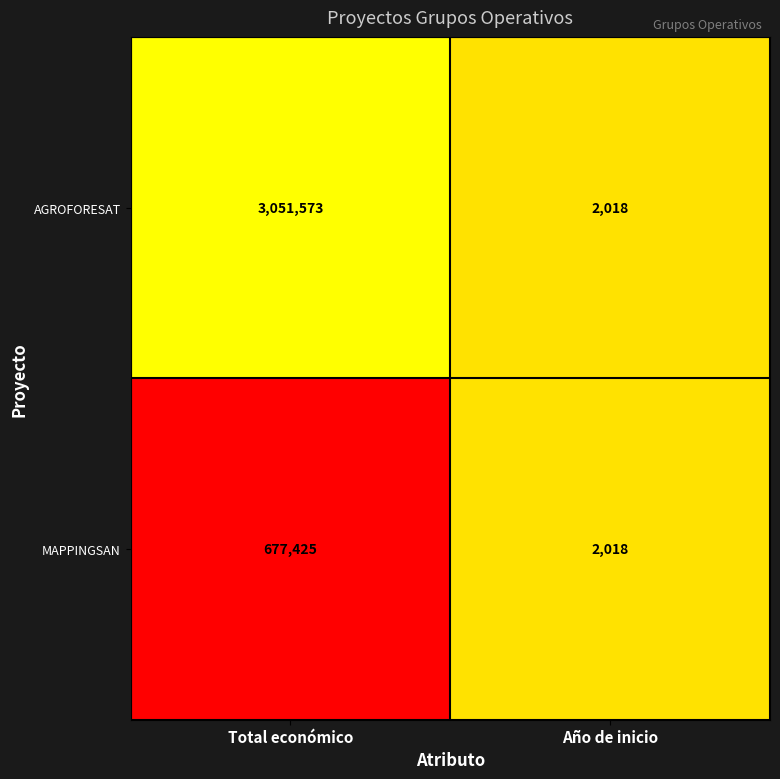

Which label corresponds to the smallest value in the chart?

Año de inicio